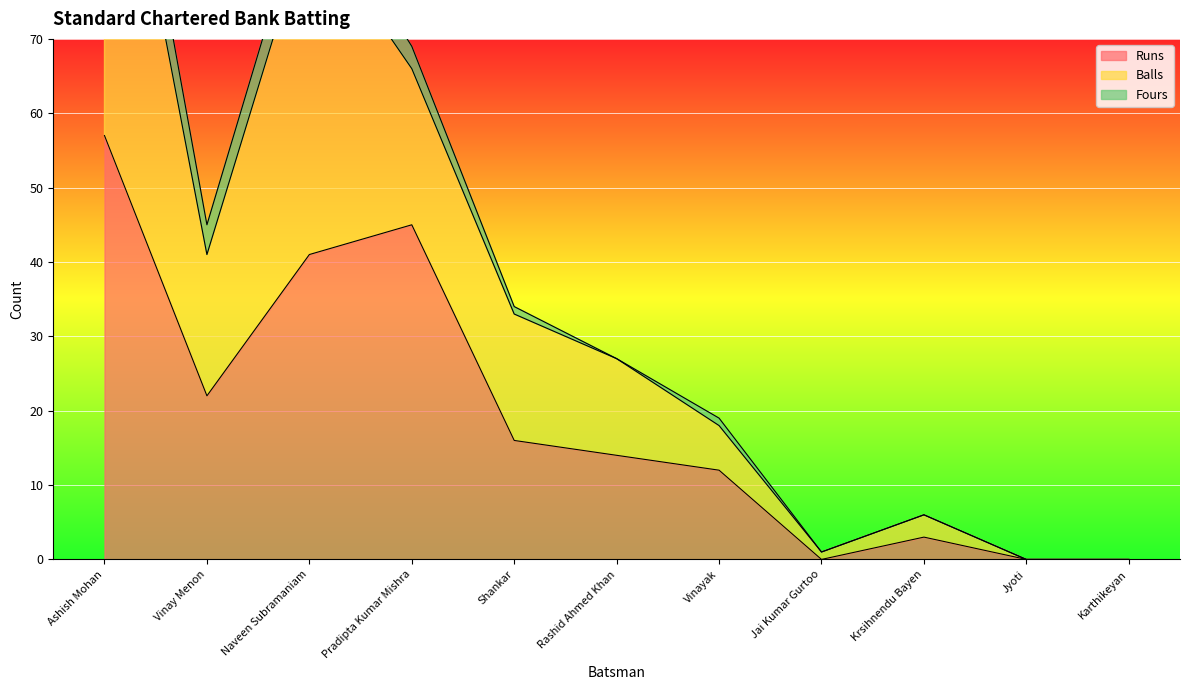

True or false: Balls and Runs cross at least once.

False